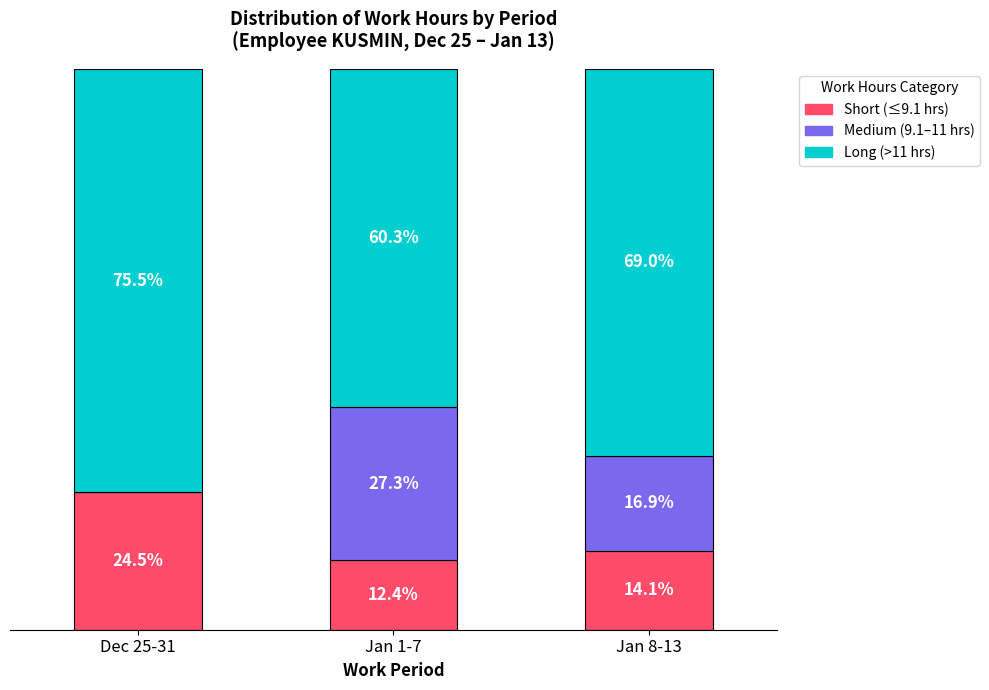

Which series changed the most between Dec 25-31 and Jan 8-13?

Medium (9.1–11 hrs)